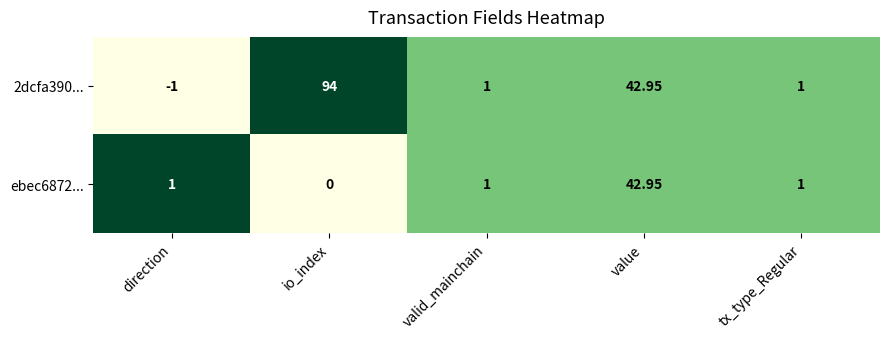

Which category has the lowest value across all series?

direction